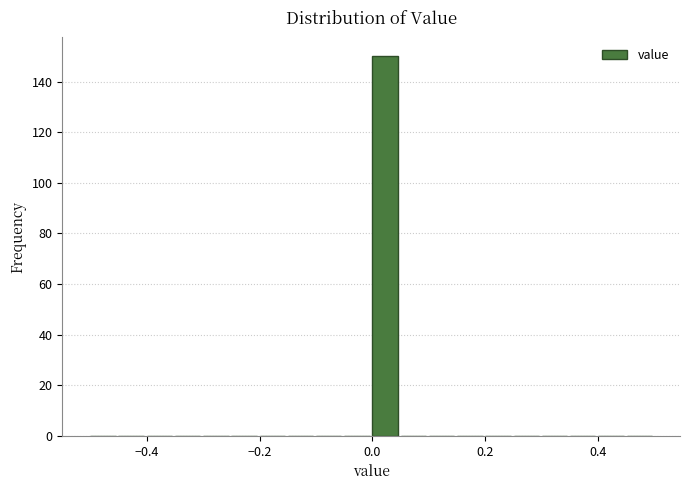

Read against the x-axis, roughly where is the centre of the tallest bar?

0.02